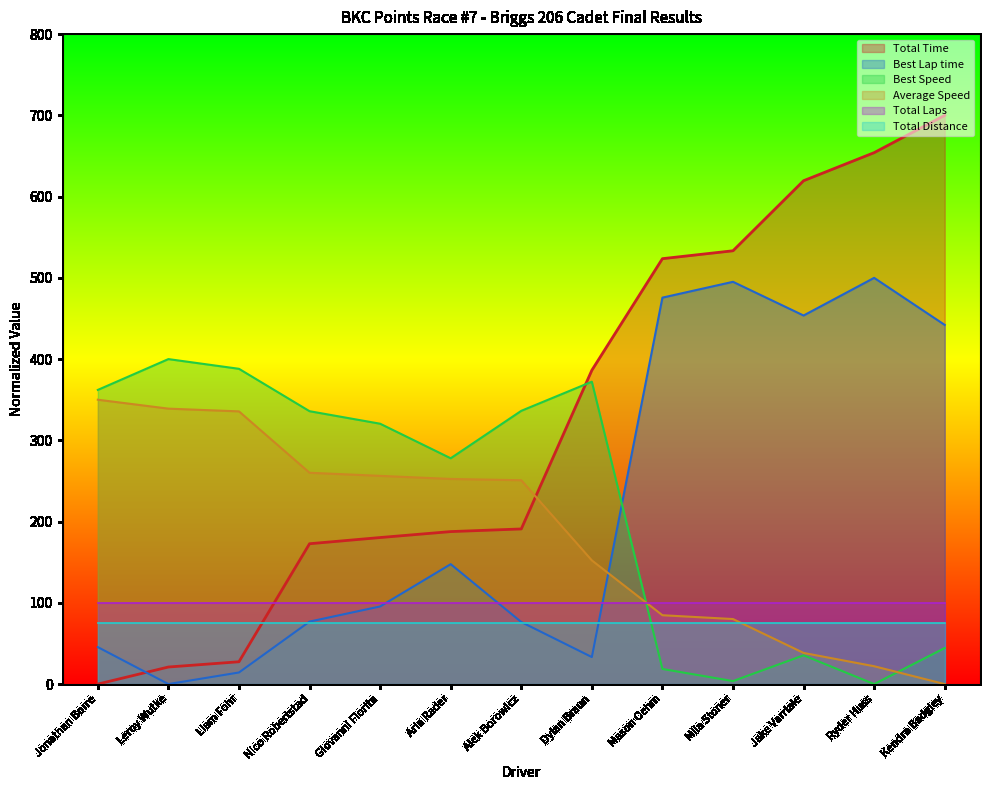

Does the chart display data point markers on the line(s)?

No